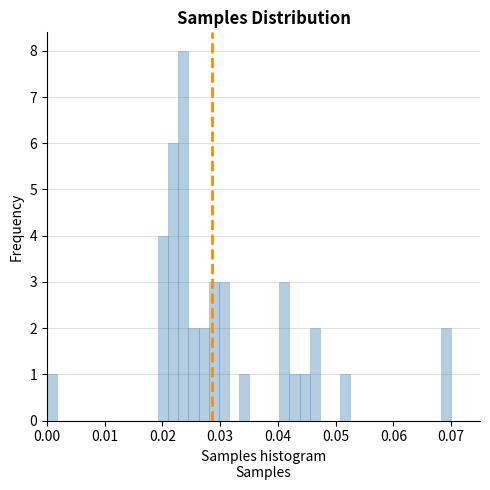

Read against the x-axis, roughly where is the centre of the tallest bar?

0.024